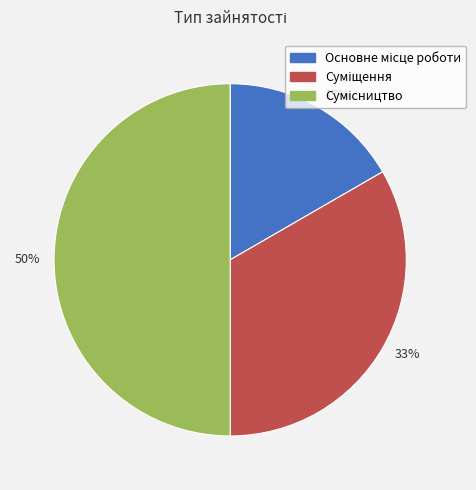

To the nearest percent, what is the difference between the largest and smallest slice percentages?

33%